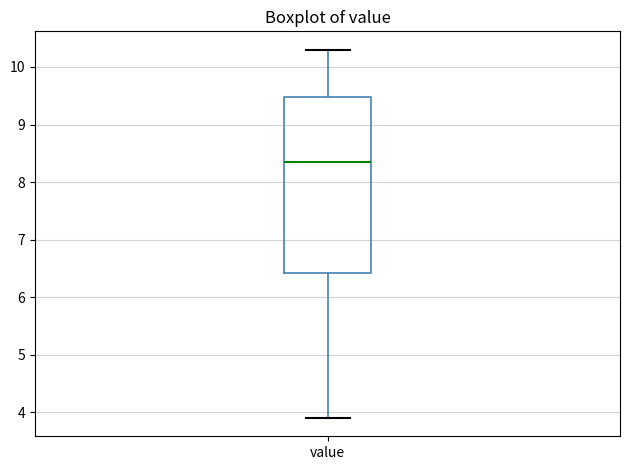

Where does the lower whisker of the box for value end on the y-axis? The values are not printed on the chart, so give them approximately, as read against the axis.

3.9